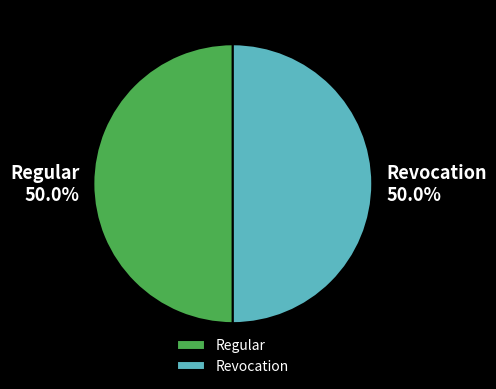

Approximately how many times larger is the value at Regular compared to Revocation?

1.0